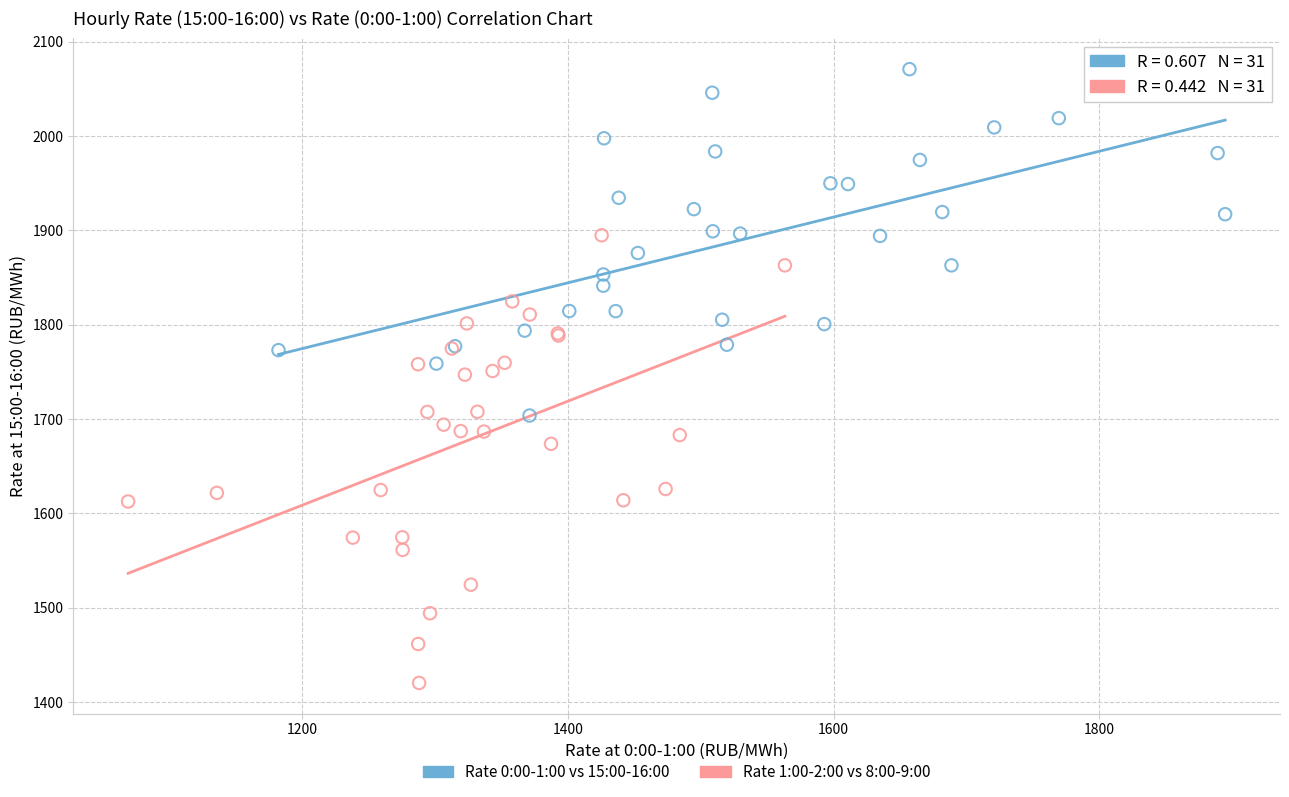

Which series has the largest Y range (max minus min)?

Rate 1:00-2:00 vs 8:00-9:00